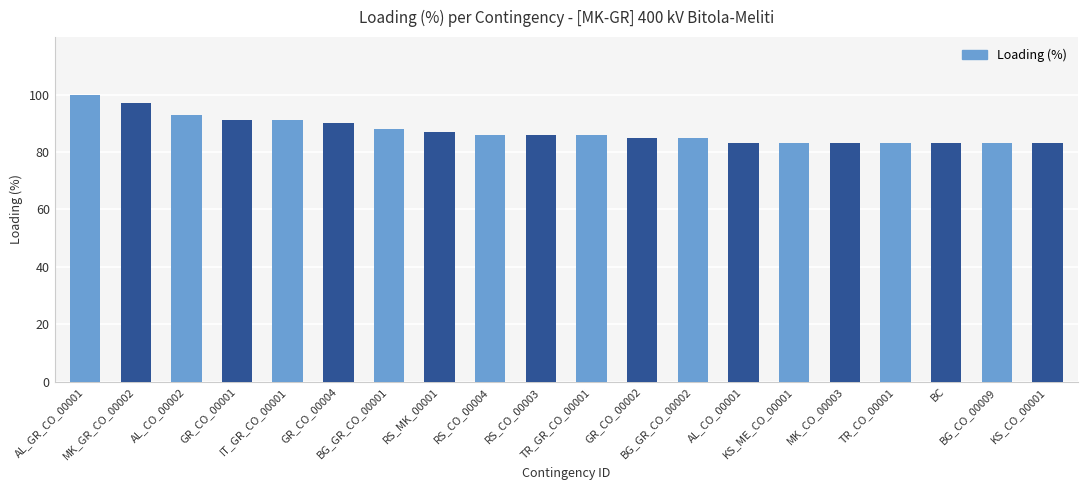

True or false: the data shows 58 at KS_CO_00001.

False